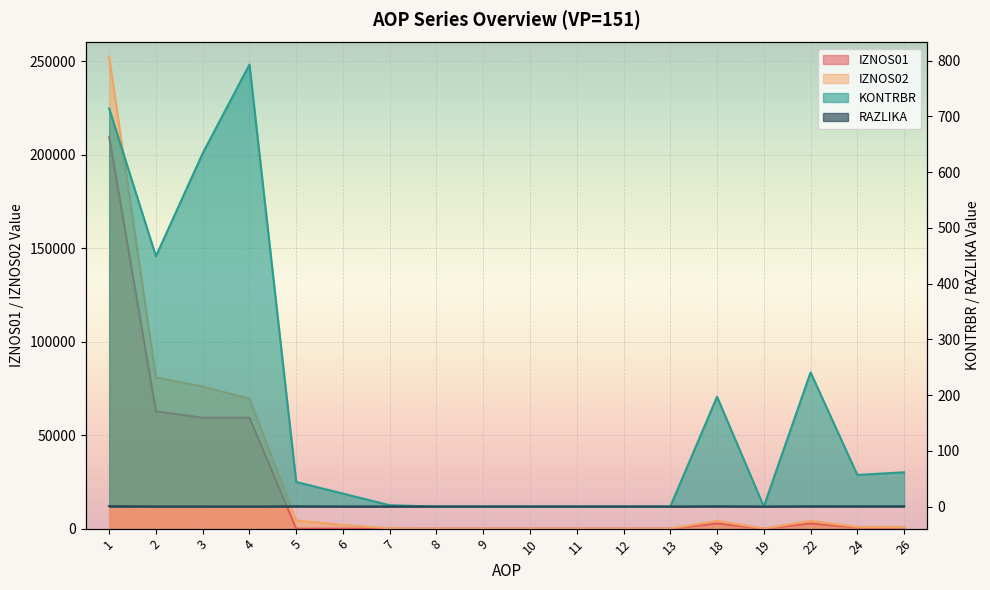

The IZNOS02 series shows 4094.5 at 22. True or false?

True